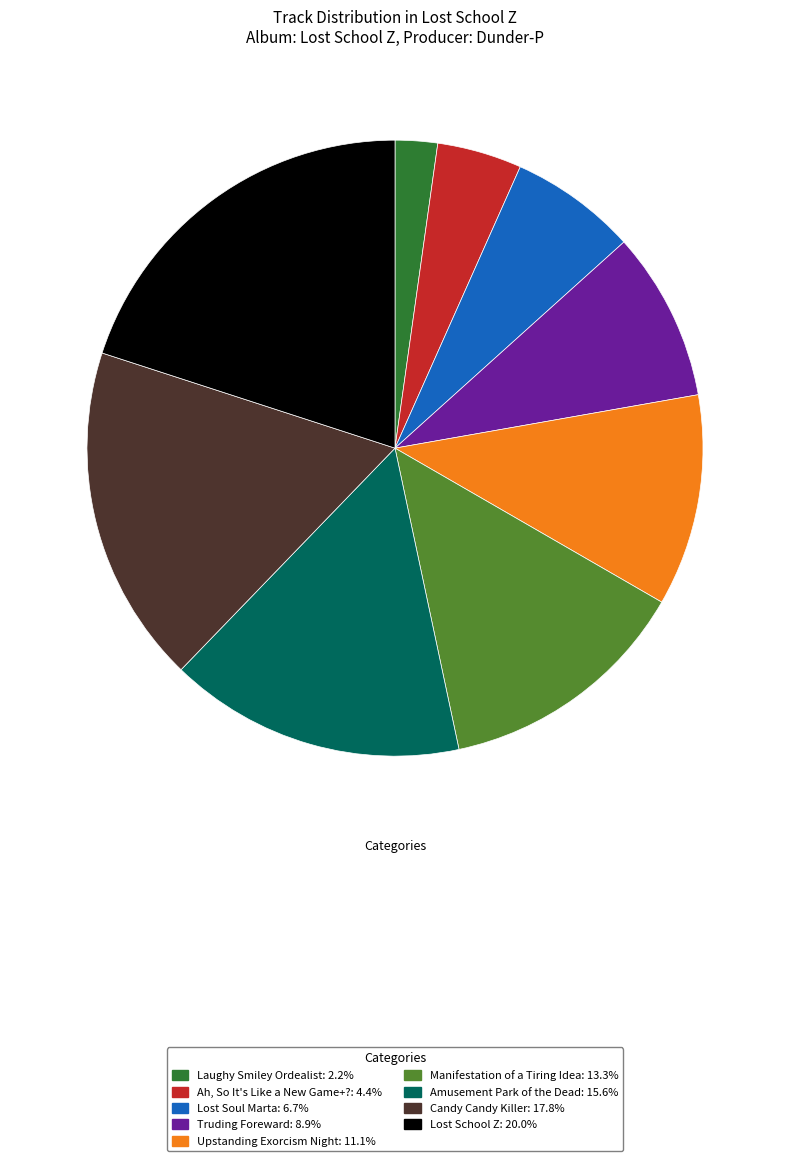

How many segments does this pie chart have?

9